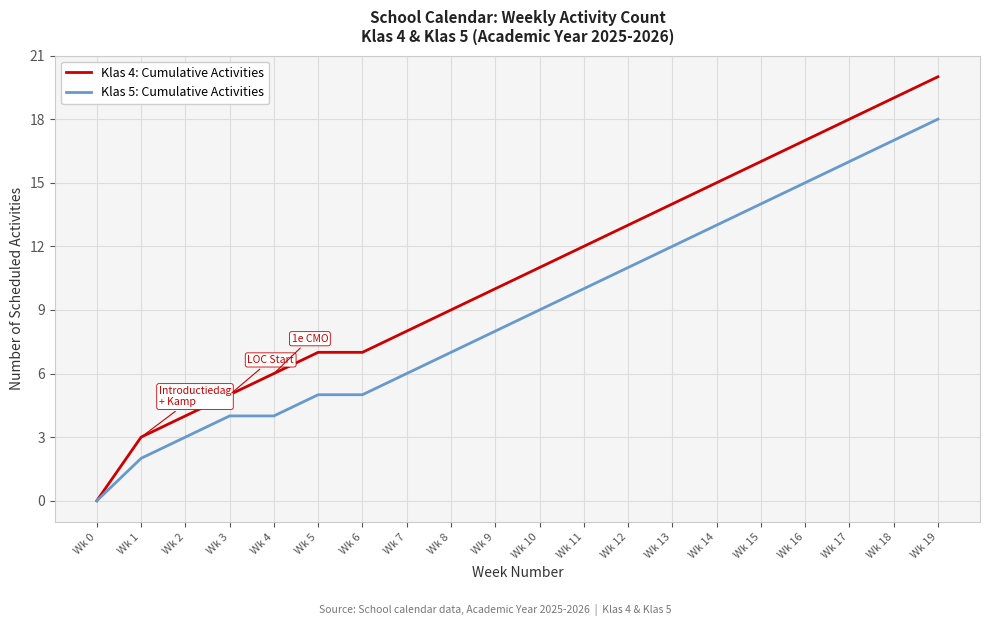

Rank the series by their maximum value, from lowest to highest.

Klas 5: Cumulative Activities, Klas 4: Cumulative Activities